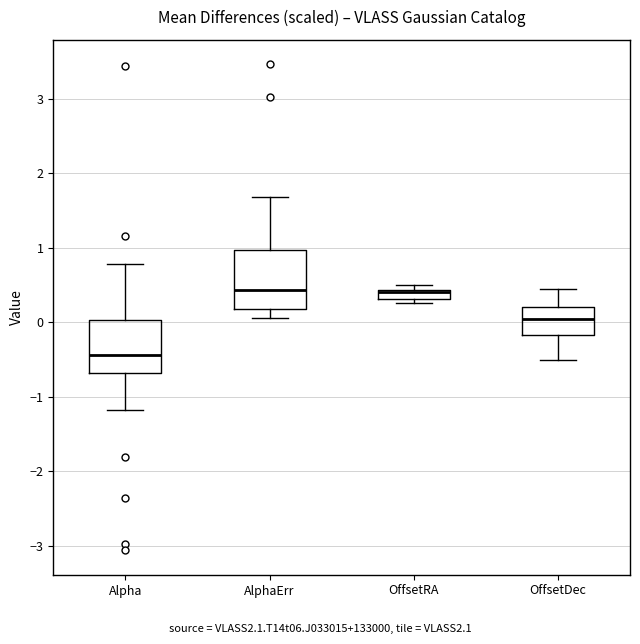

Where does the upper whisker of the box for Alpha end on the y-axis? The values are not printed on the chart, so give them approximately, as read against the axis.

0.8